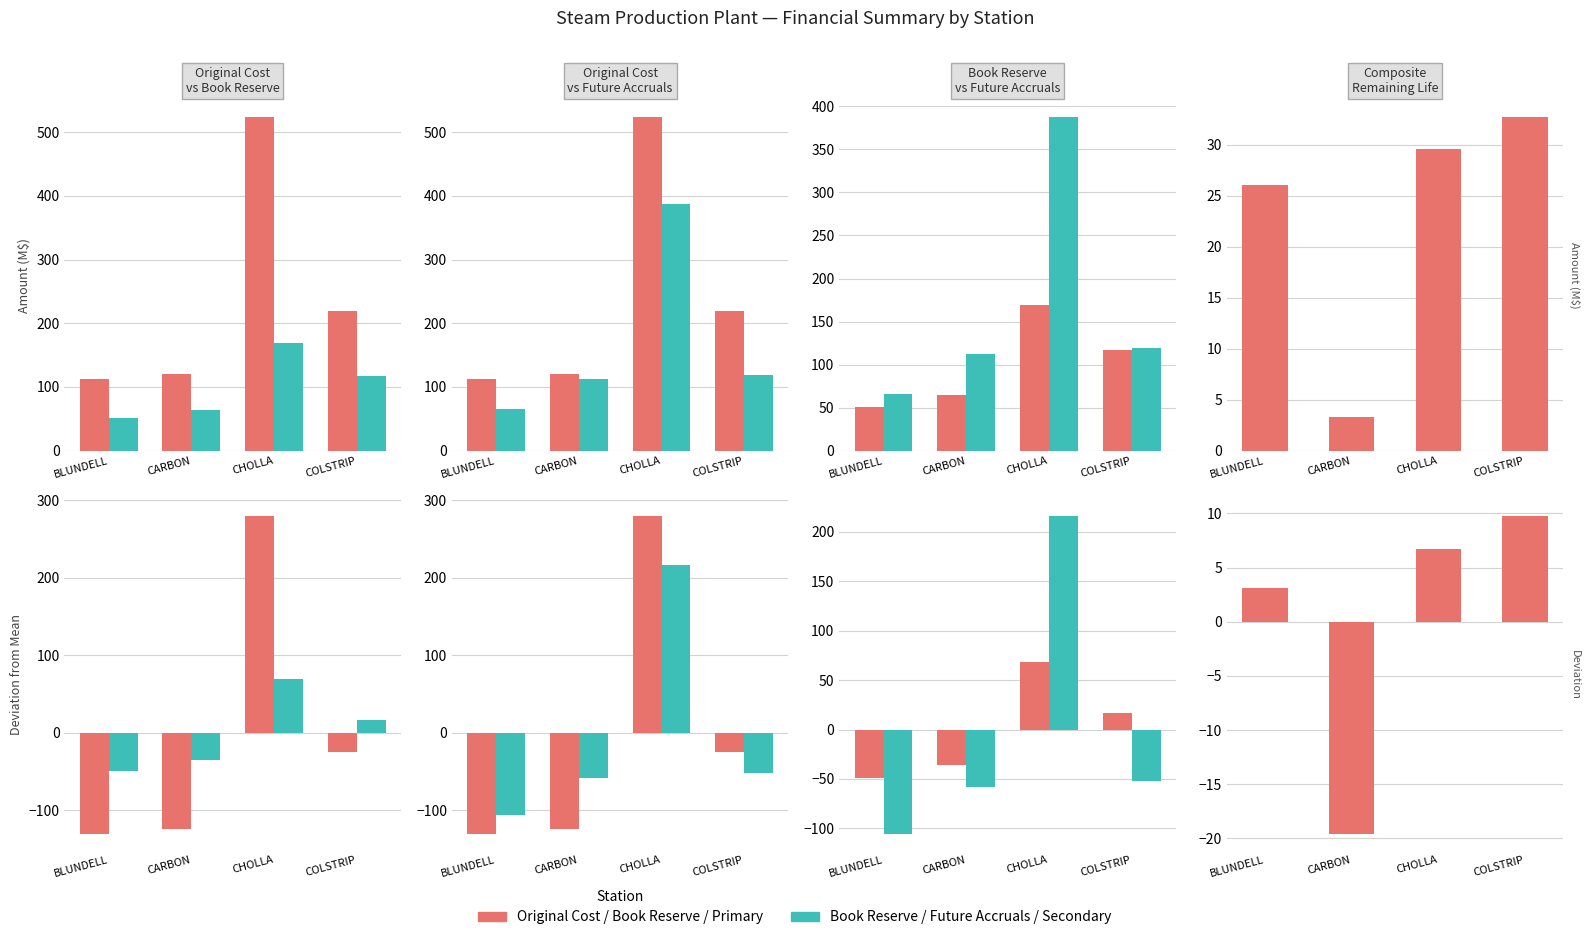

What position from the left is COLSTRIP?

4